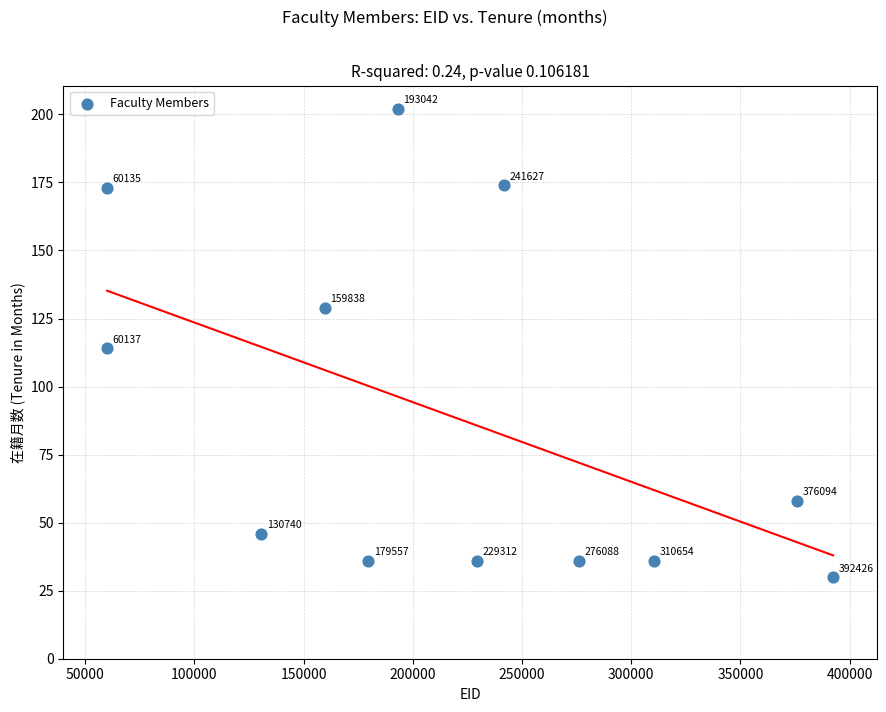

What is the range of X values (max minus min)?

332291